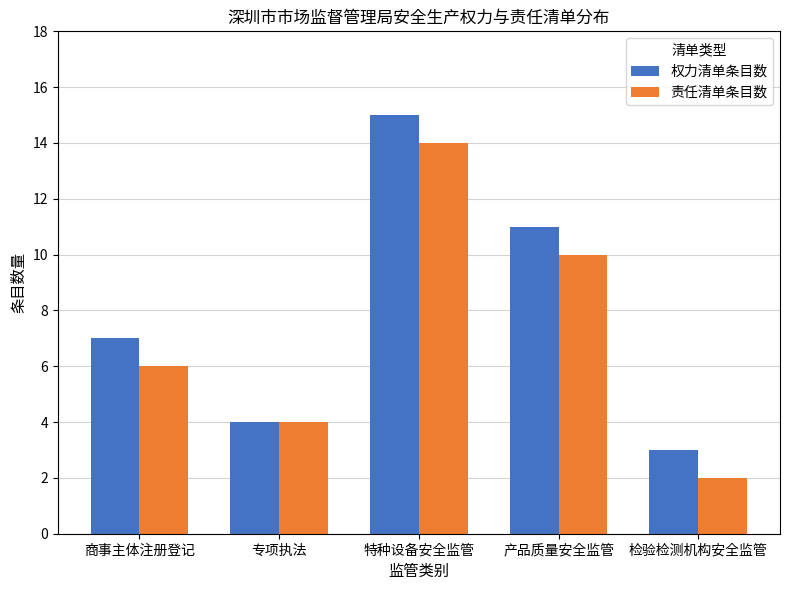

What is the value of the 权力清单条目数 bar at the 5th from the left?

3